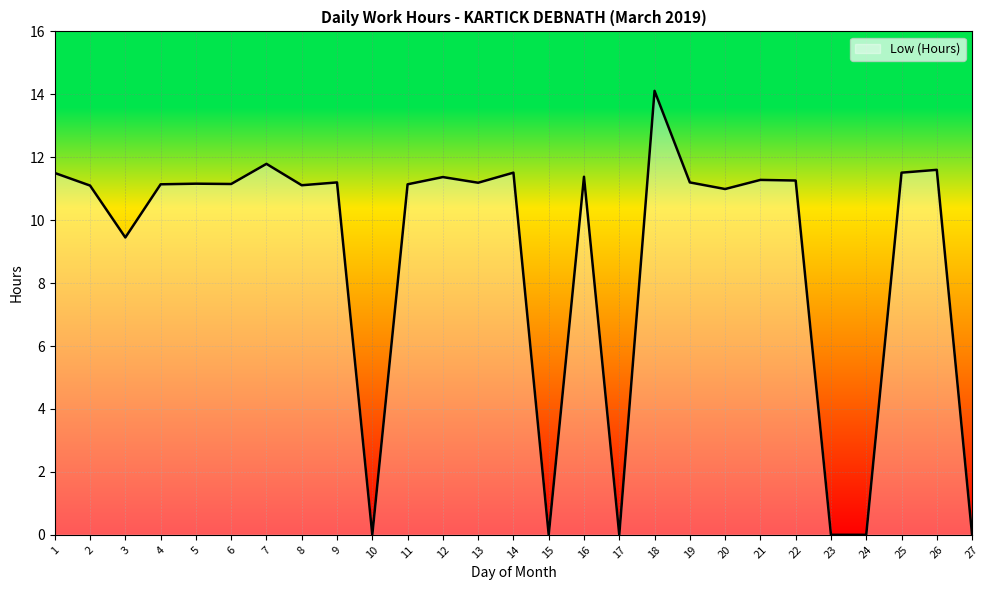

What is the approximate value at 22?

11.3